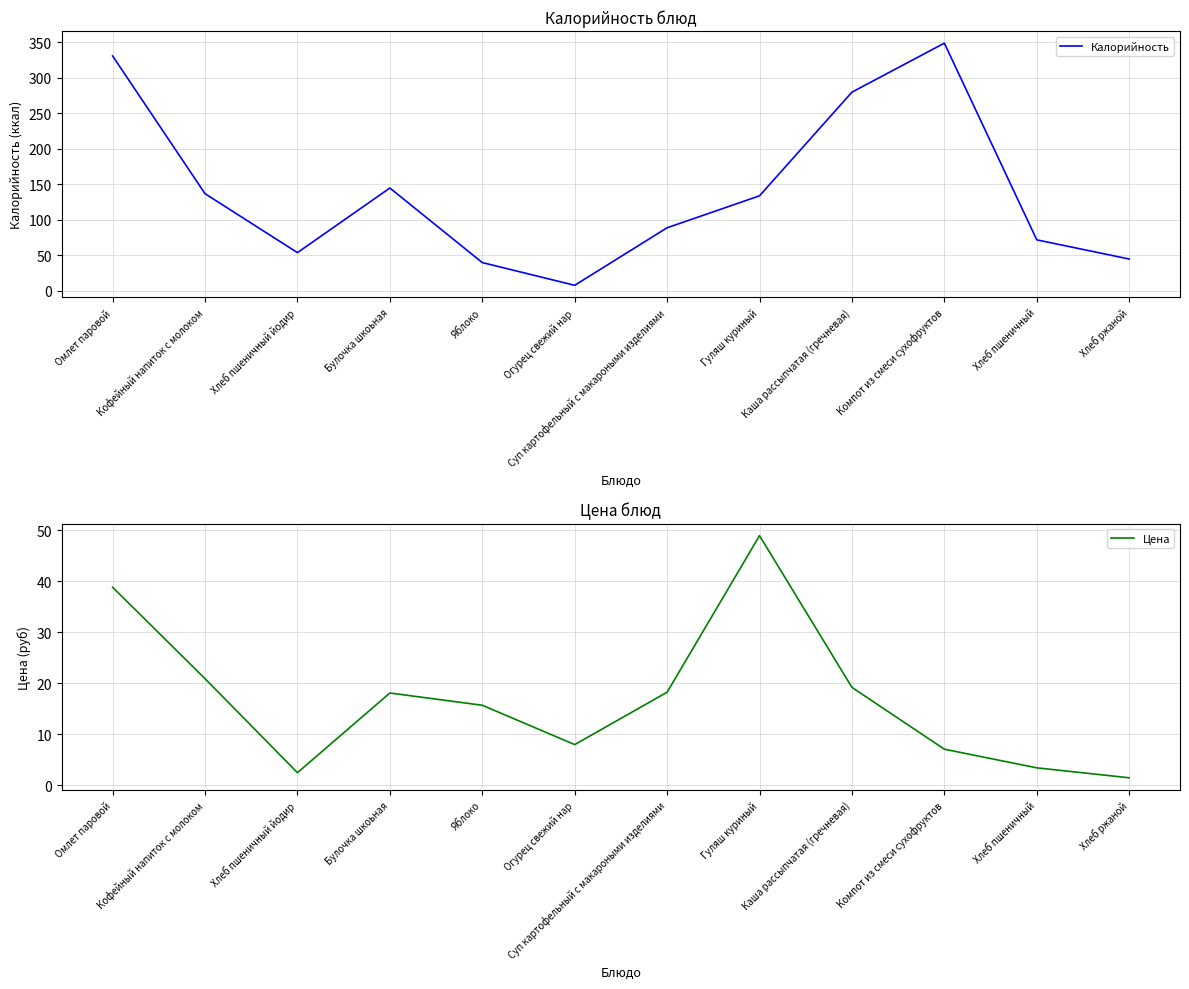

Is it true that Калорийность equals 54.0 at Хлеб пшеничный йодир?

True